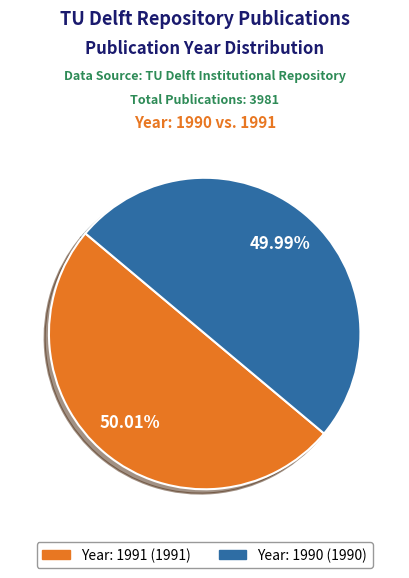

Is there a majority slice in this chart?

Yes